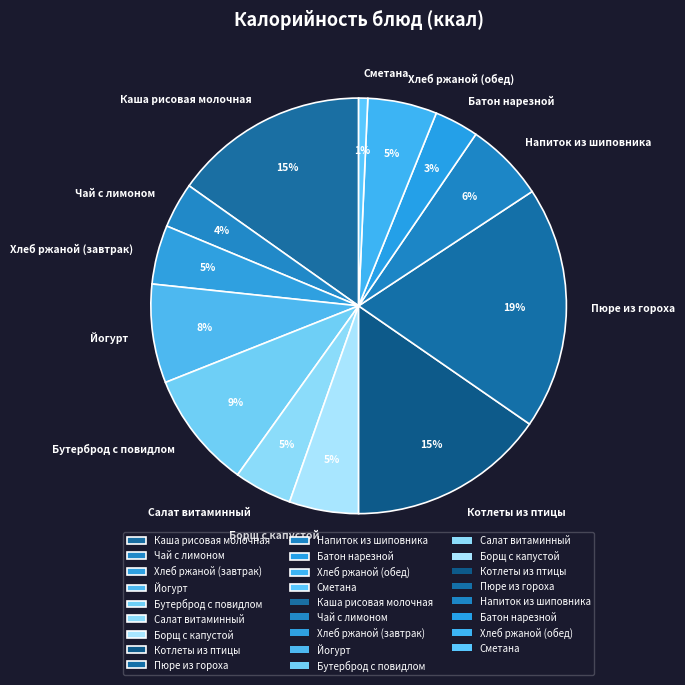

Which has a higher value, Чай с лимоном or Котлеты из птицы?

Котлеты из птицы